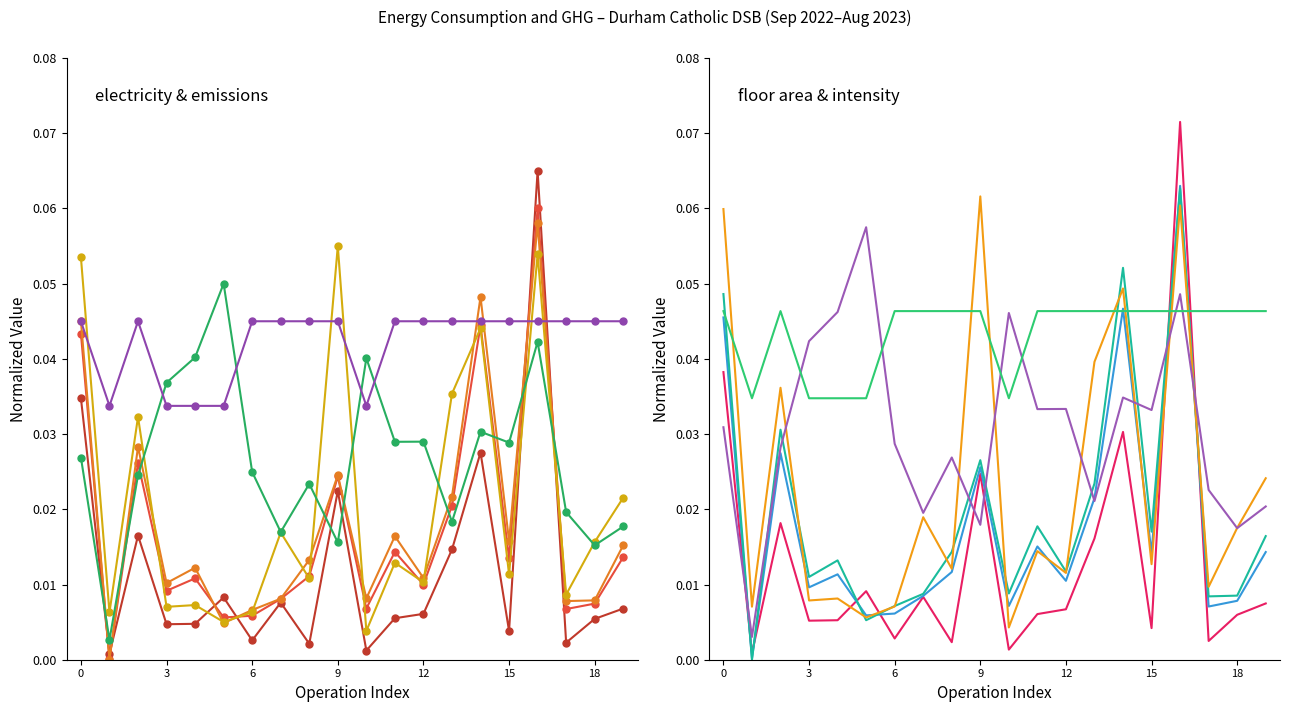

Which series ends up on top after the final intersection of Natural Gas (m3) and Total Floor Area (sqft)?

Total Floor Area (sqft)